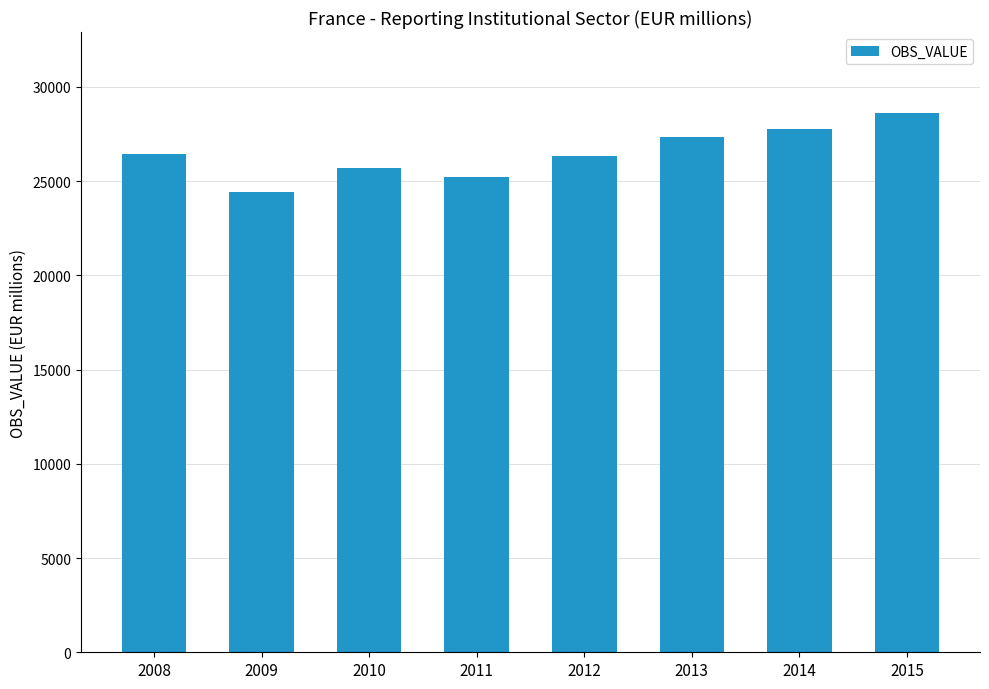

Which label corresponds to the largest value in the chart?

2015